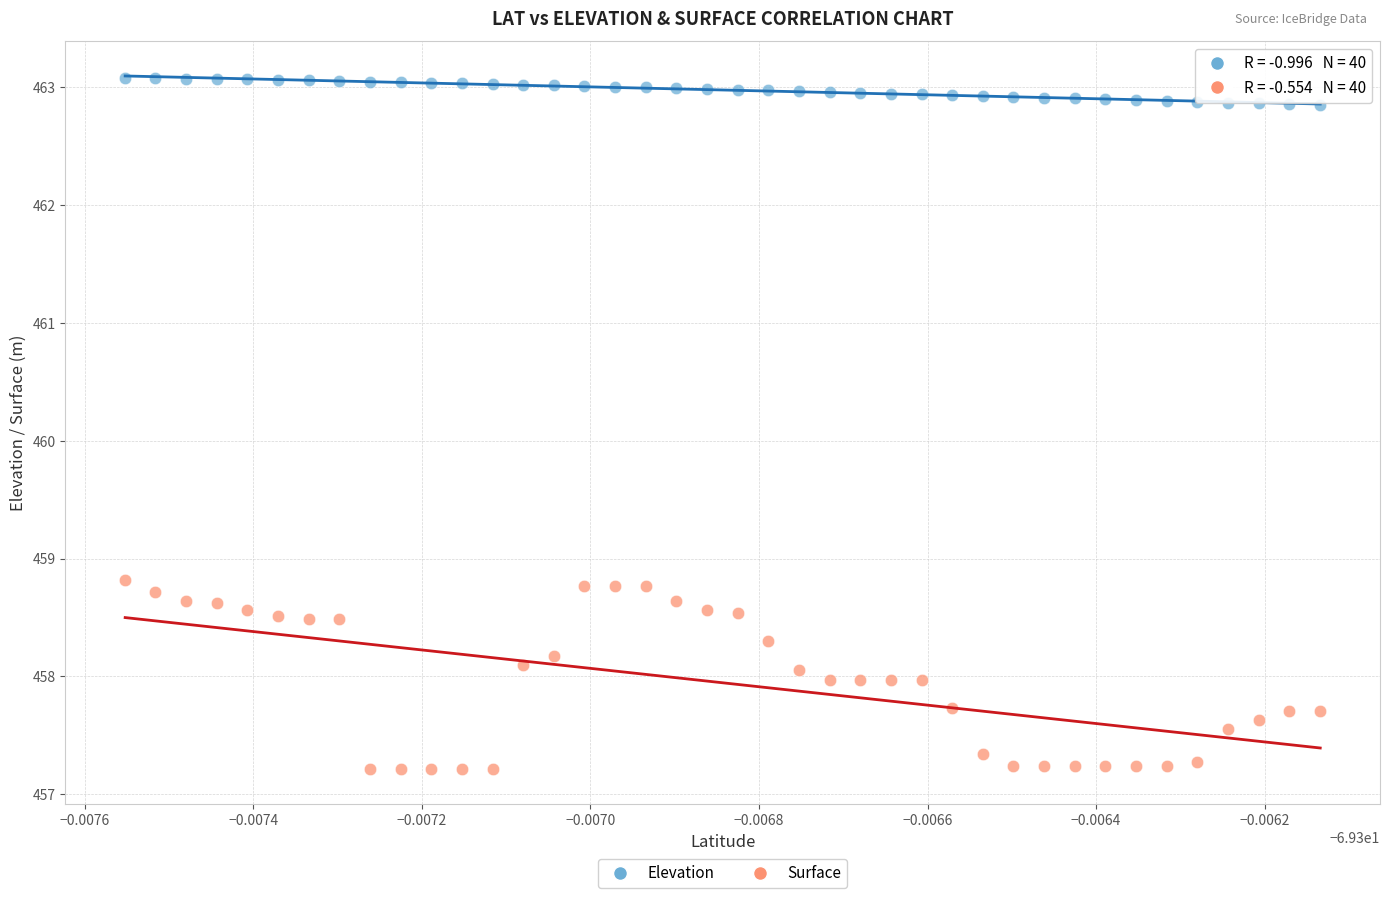

Across all data points, what is the range of Y values (max minus min)?

5.9